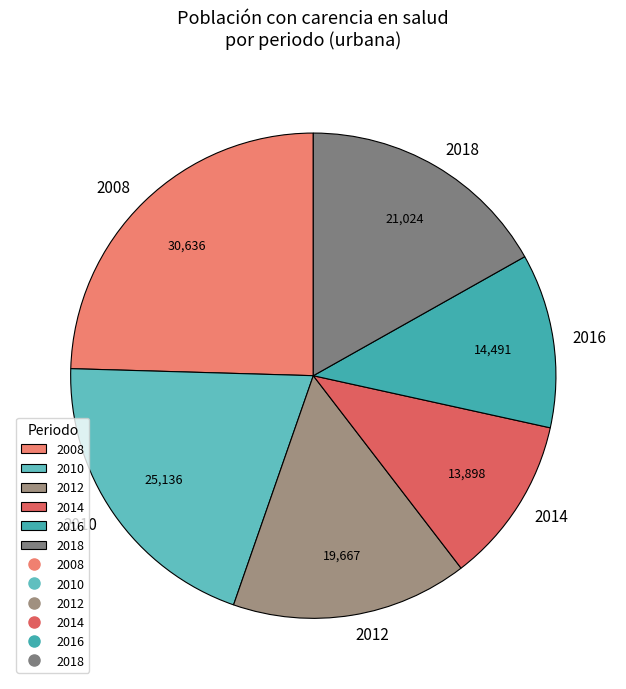

Approximately how many times larger is the value at 2012 compared to 2018?

0.9